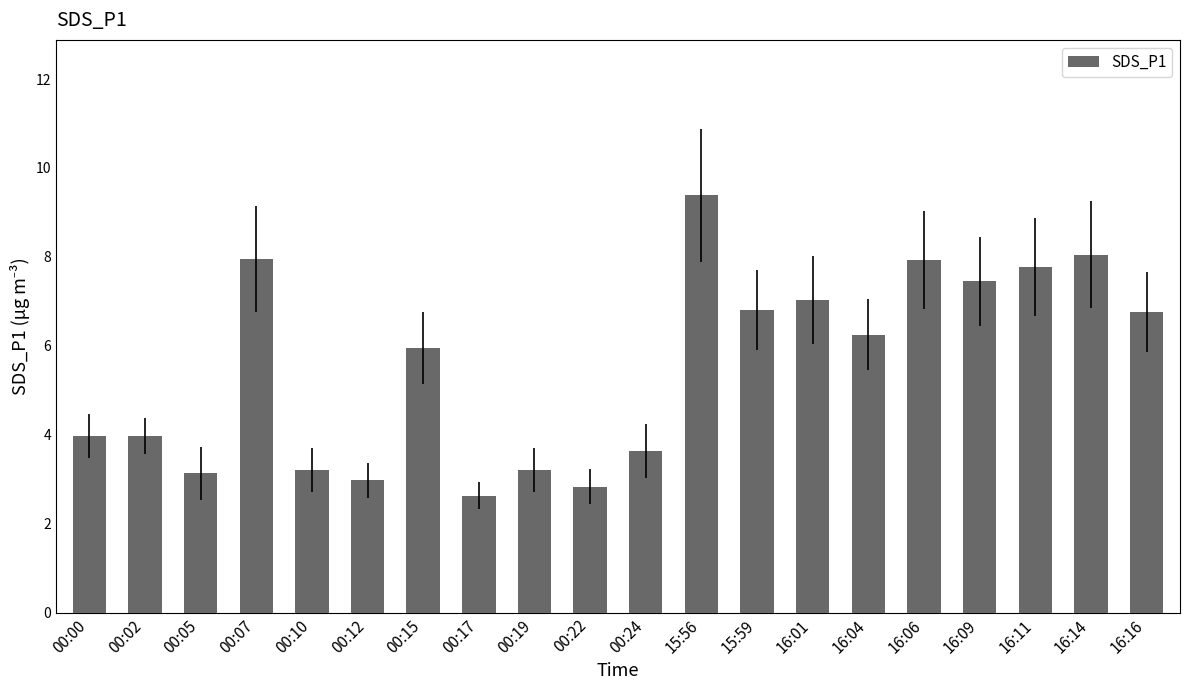

Which has a higher value, 00:12 or 15:56?

15:56